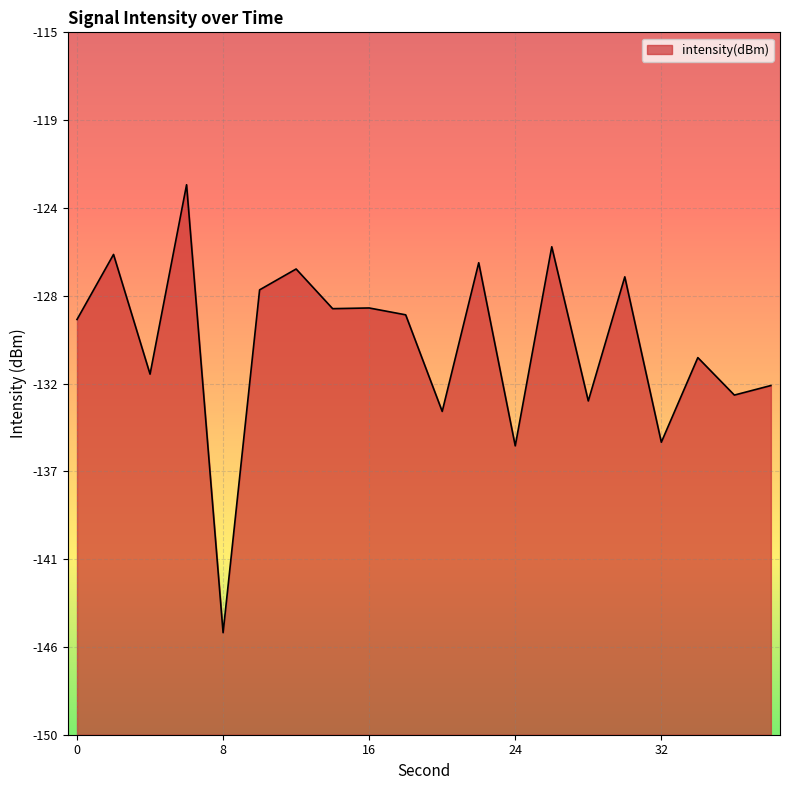

Reading left to right, list all the values displayed in this chart.

-129.3	-126.1	-132.0	-122.6	-144.9	-127.8	-126.8	-128.8	-128.7	-129.1	-133.9	-126.5	-135.6	-125.7	-133.4	-127.2	-135.4	-131.2	-133.1	-132.6